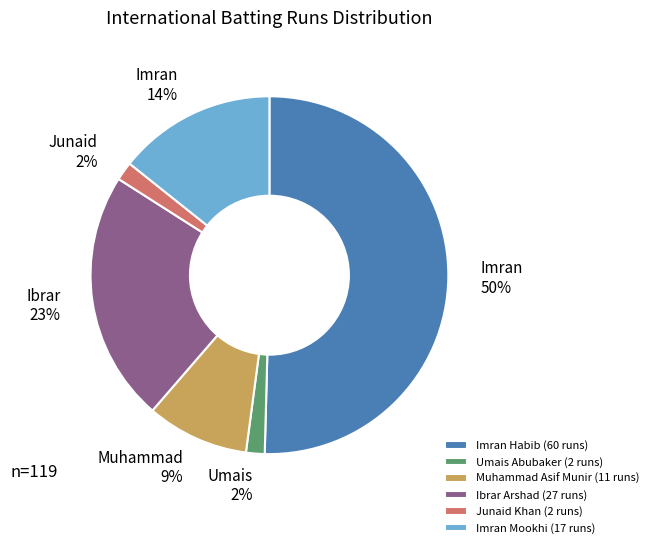

How many segments does this pie chart have?

6